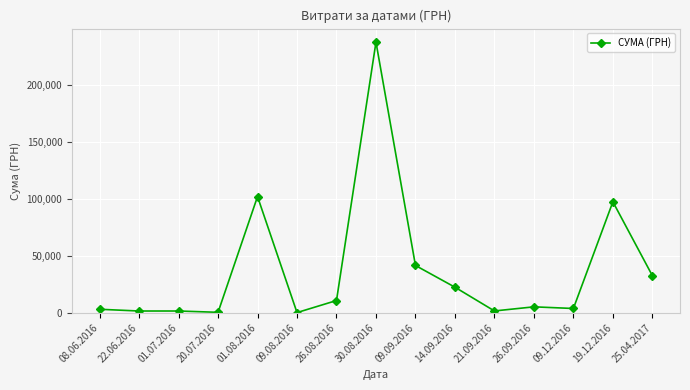

Where does the data first go above 5171?

01.08.2016